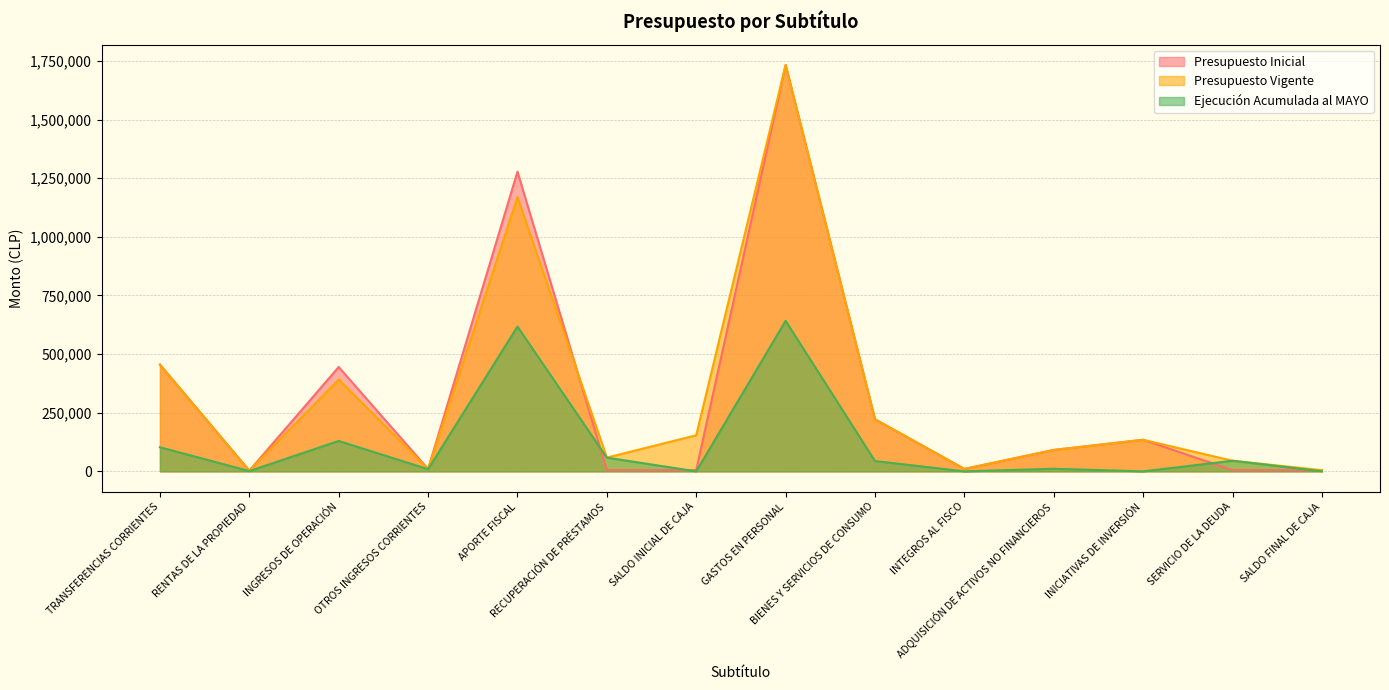

What is the total value across all series at ADQUISICIÓN DE ACTIVOS NO FINANCIEROS?

193589